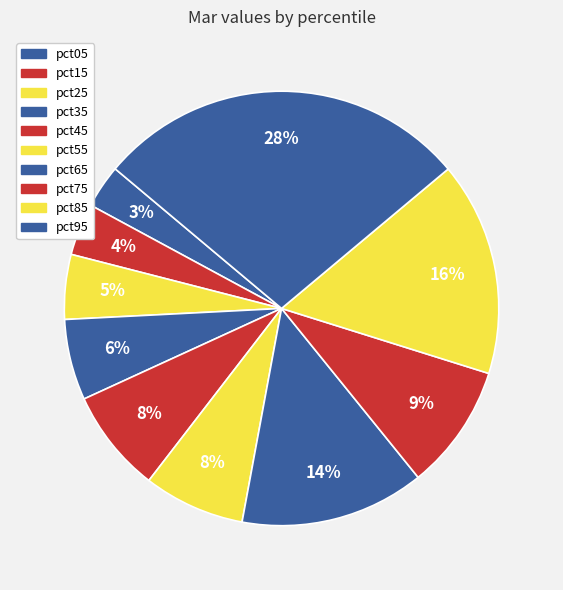

How many segments does this pie chart have?

10